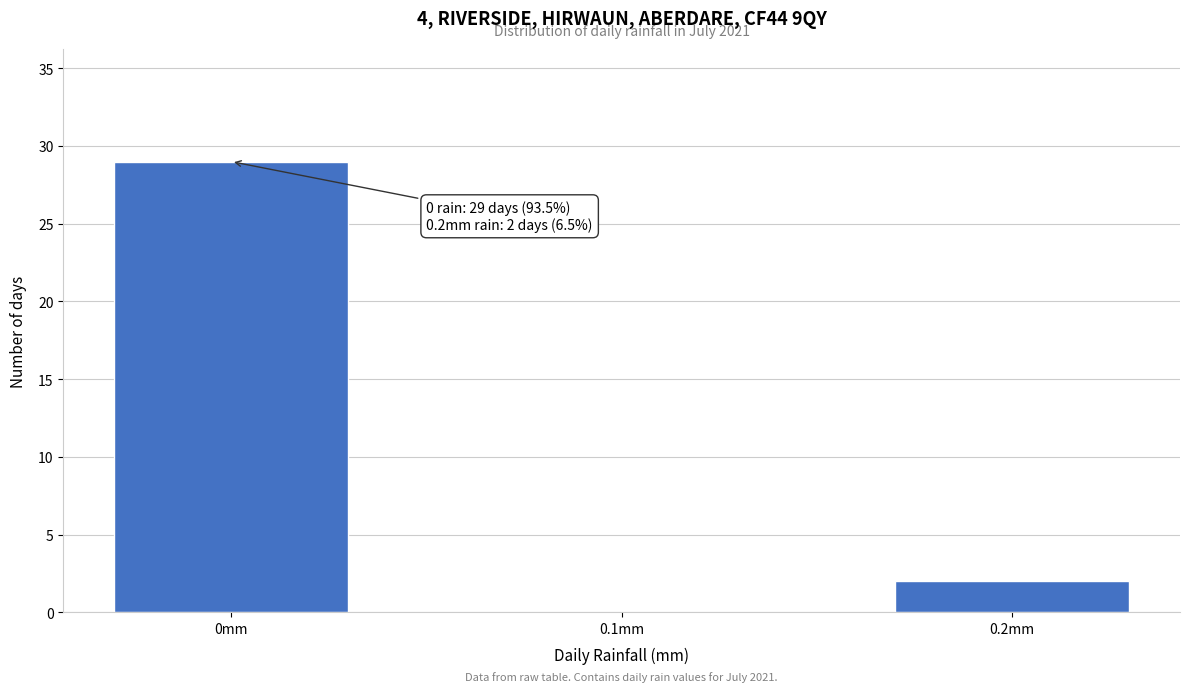

Reading left to right, extract all data points from this chart.

0mm=29	0.1mm=0	0.2mm=2